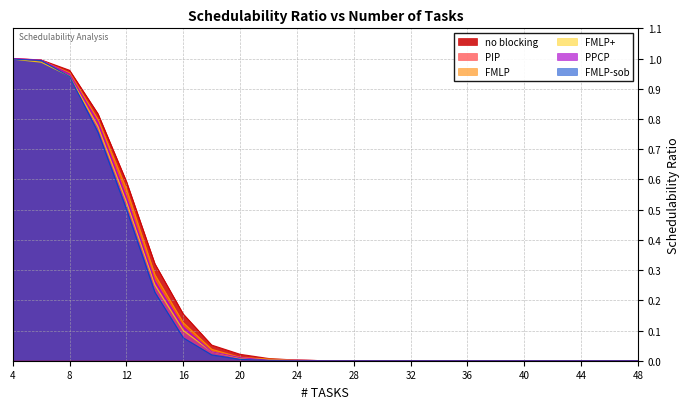

How many data points does each series have?

23